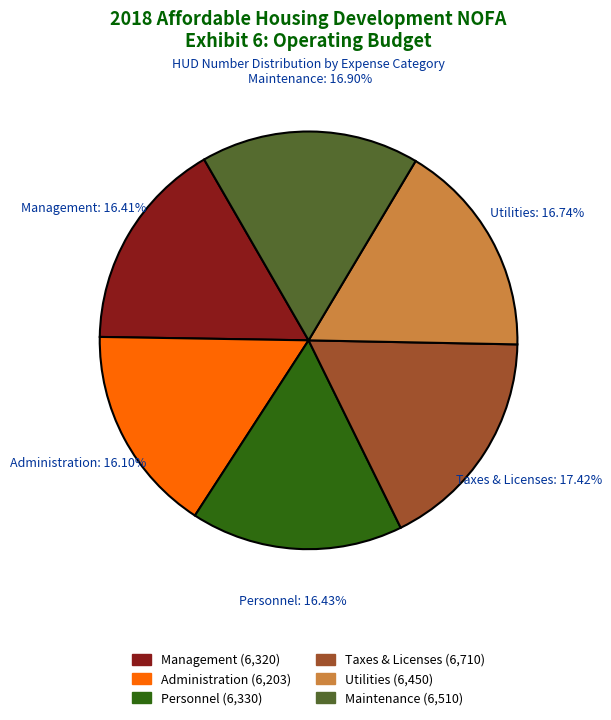

How many slices are in this pie chart?

6